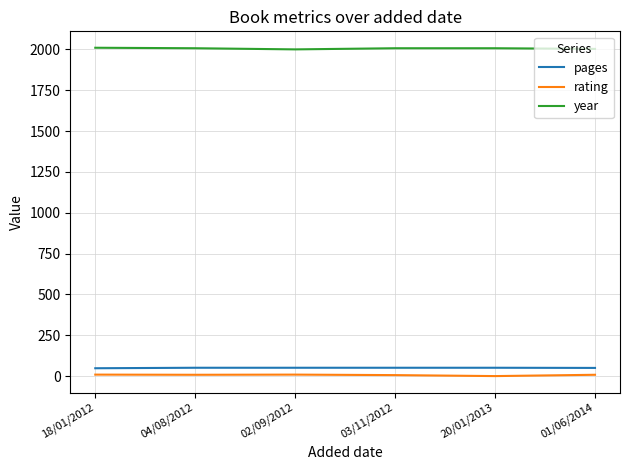

What is the difference between the second highest and minimum values in the rating series?

9